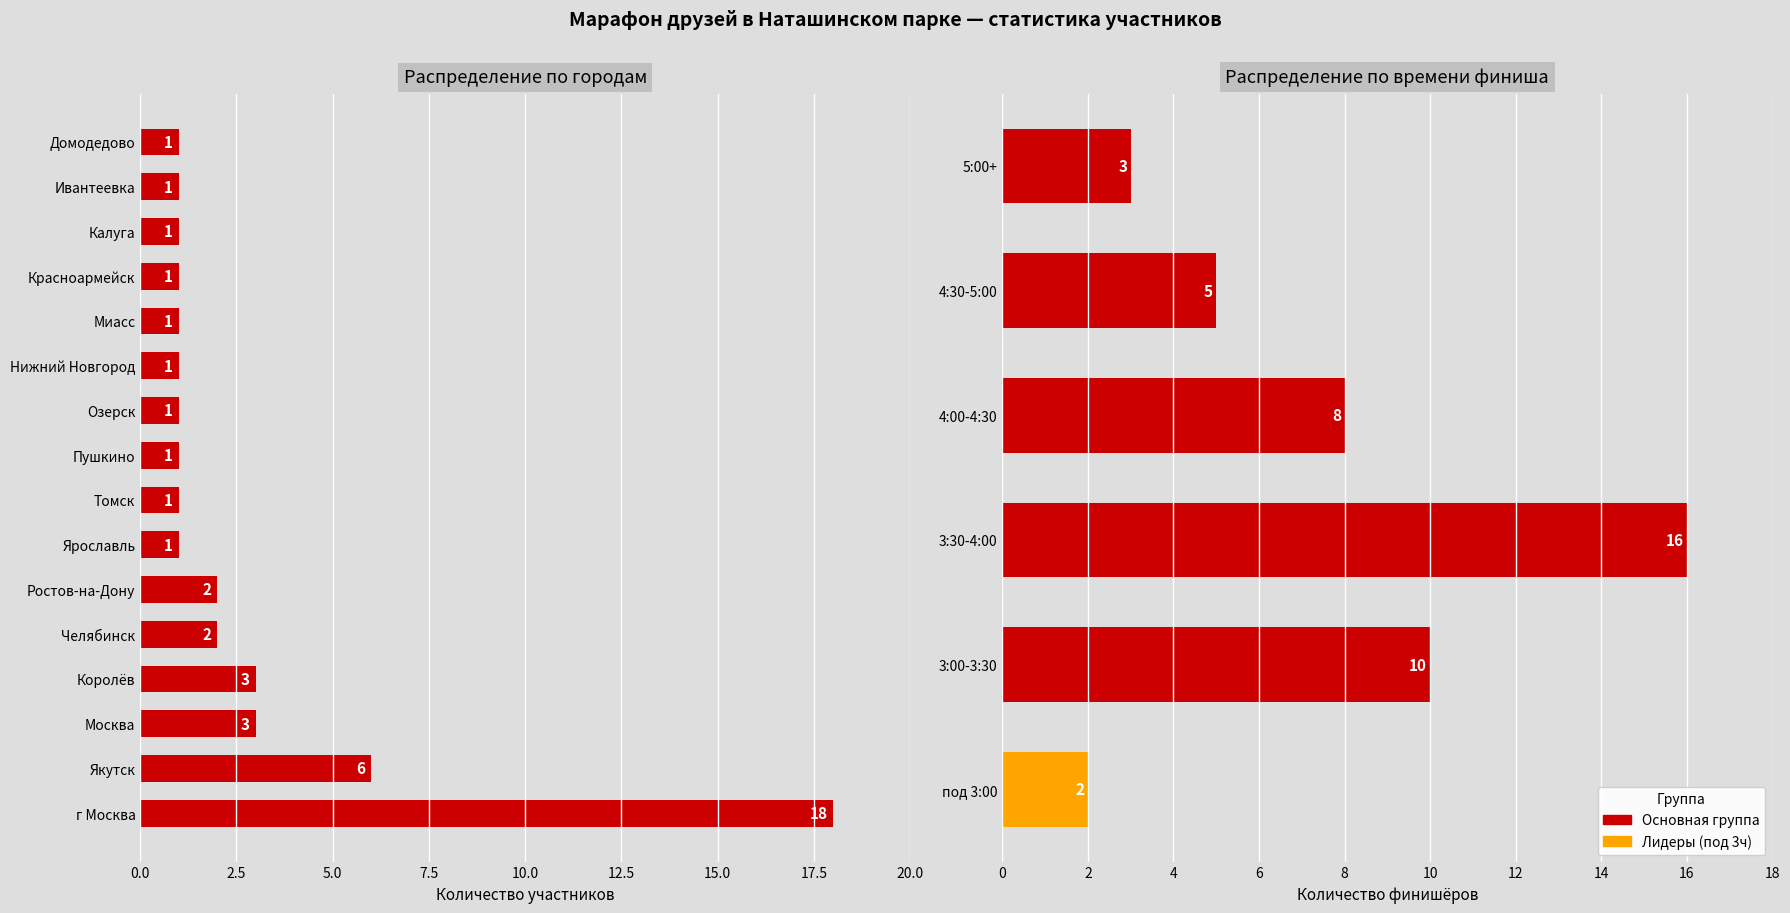

What is the maximum value shown in the chart?

18